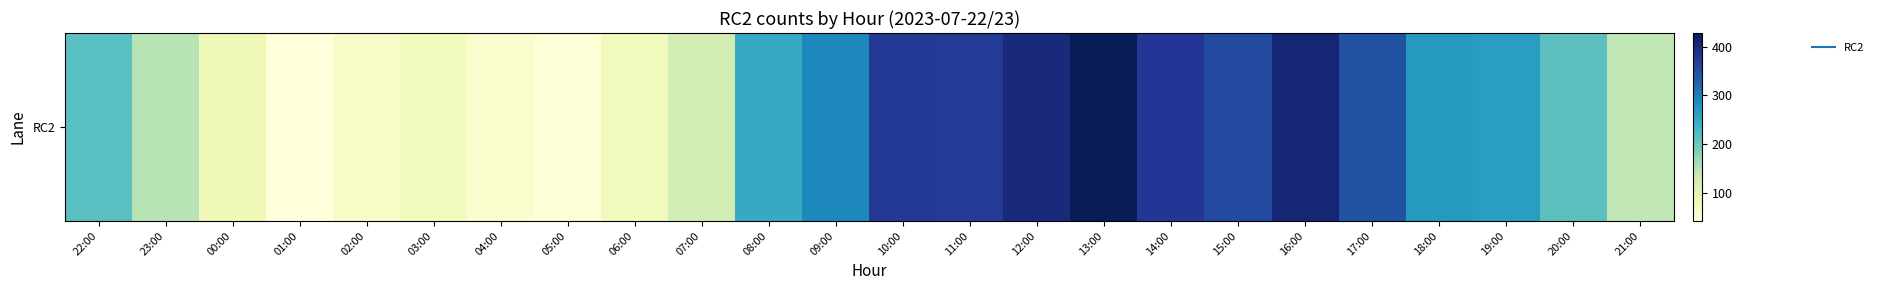

List the labels in order of value, largest first.

13:00, 16:00, 12:00, 14:00, 10:00, 11:00, 15:00, 17:00, 09:00, 18:00, 19:00, 08:00, 22:00, 20:00, 23:00, 21:00, 07:00, 00:00, 06:00, 03:00, 02:00, 04:00, 05:00, 01:00